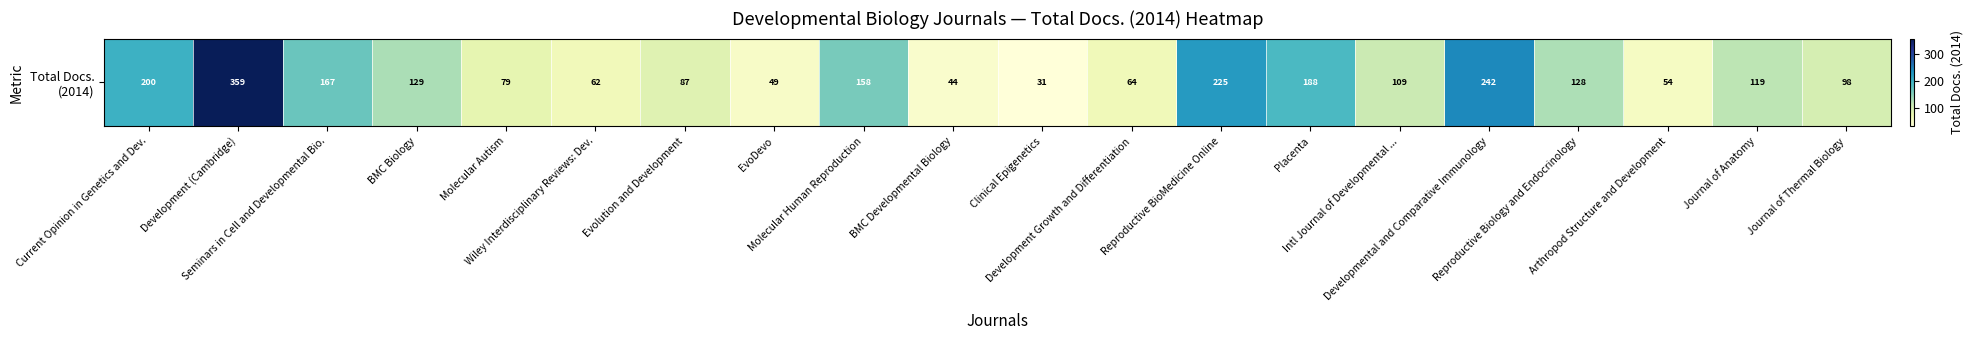

List the labels in order of value, largest first.

Development (Cambridge), Developmental and Comparative Immunology, Reproductive BioMedicine Online, Current Opinion in Genetics and Dev., Placenta, Seminars in Cell and Developmental Bio., Molecular Human Reproduction, BMC Biology, Reproductive Biology and Endocrinology, Journal of Anatomy, Intl Journal of Developmental ..., Journal of Thermal Biology, Evolution and Development, Molecular Autism, Development Growth and Differentiation, Wiley Interdisciplinary Reviews: Dev., Arthropod Structure and Development, EvoDevo, BMC Developmental Biology, Clinical Epigenetics